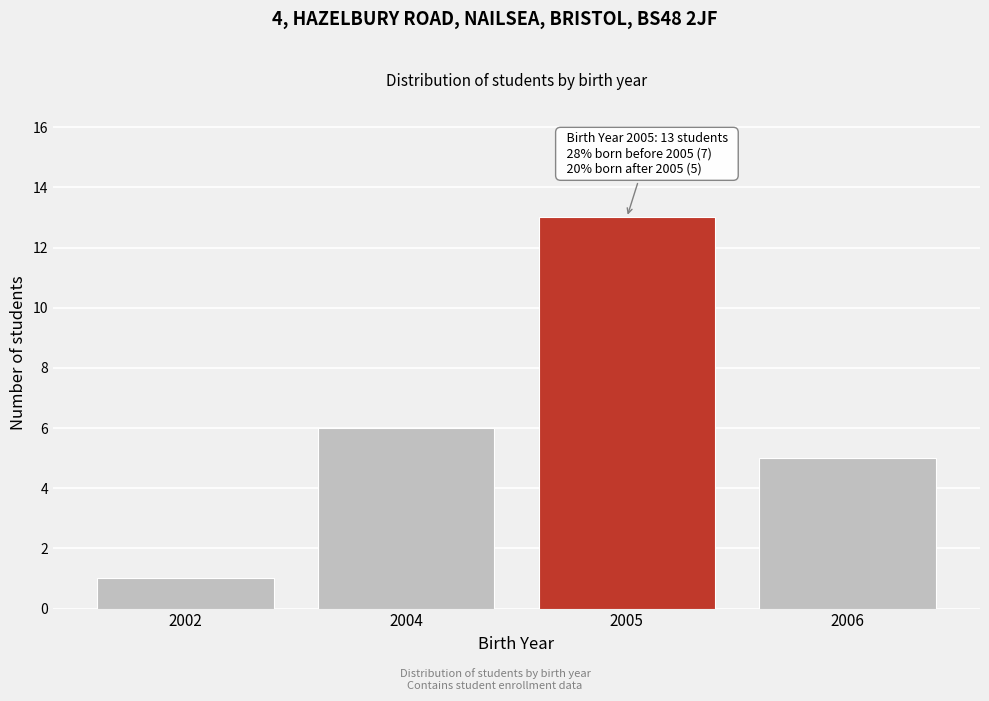

Reading left to right, transcribe all the data shown in this chart.

2002=1	2004=6	2005=13	2006=5